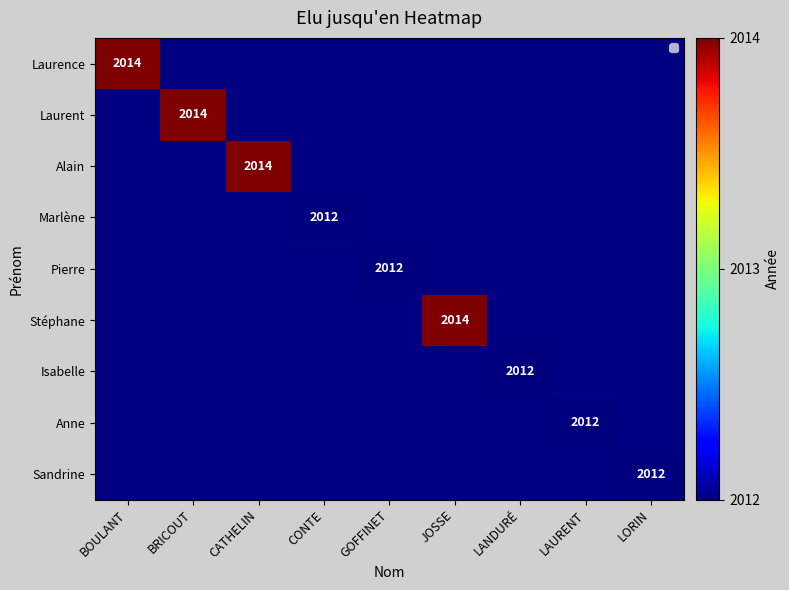

The Laurence series shows 3209 at BOULANT. True or false?

False